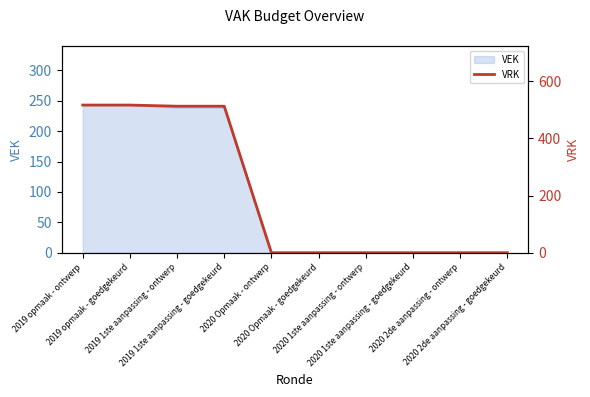

Count the number of categories in the chart.

10